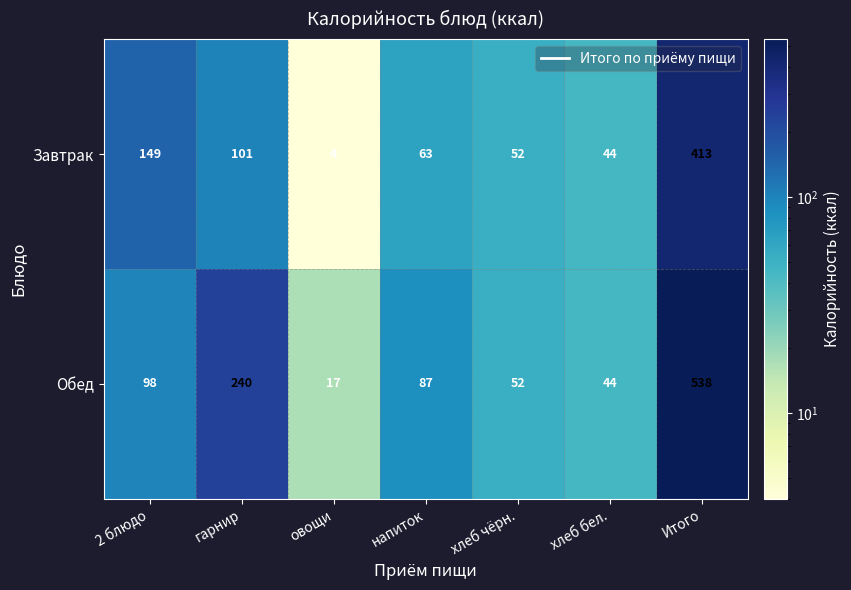

At which label does Обед reach its peak?

Итого